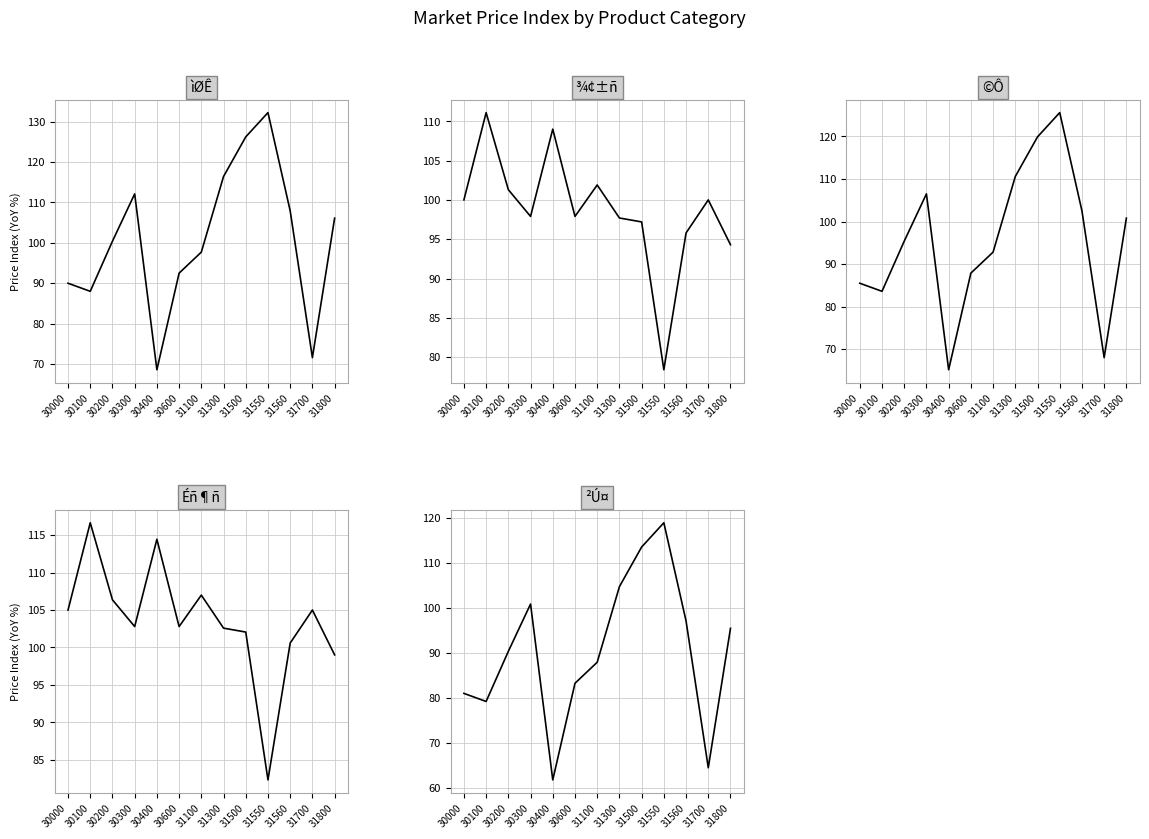

What is the minimum value shown in the chart?

61.7